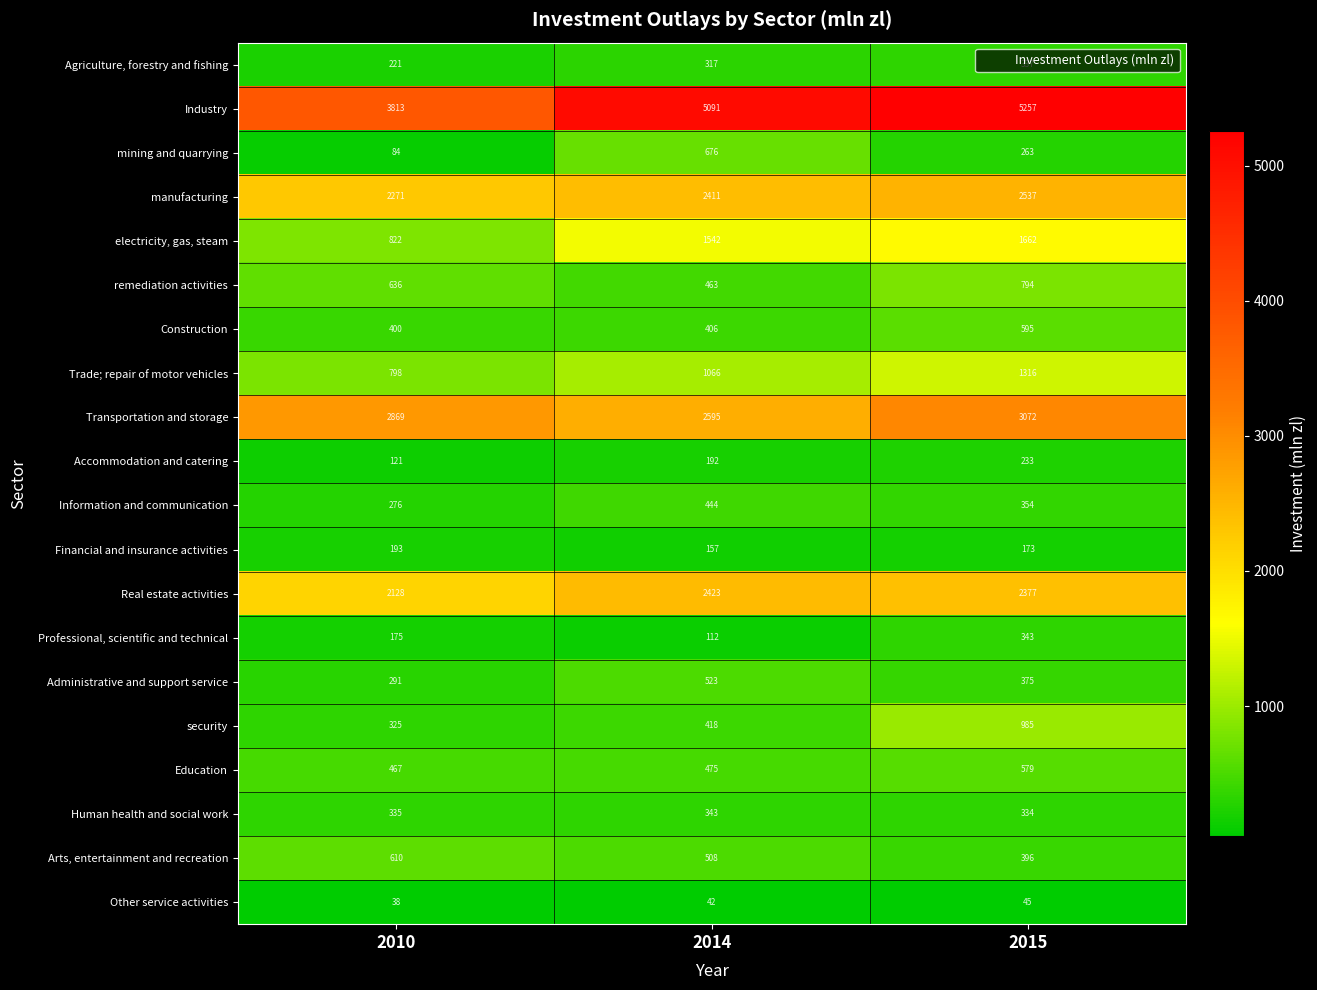

How many distinct data groups are displayed?

20